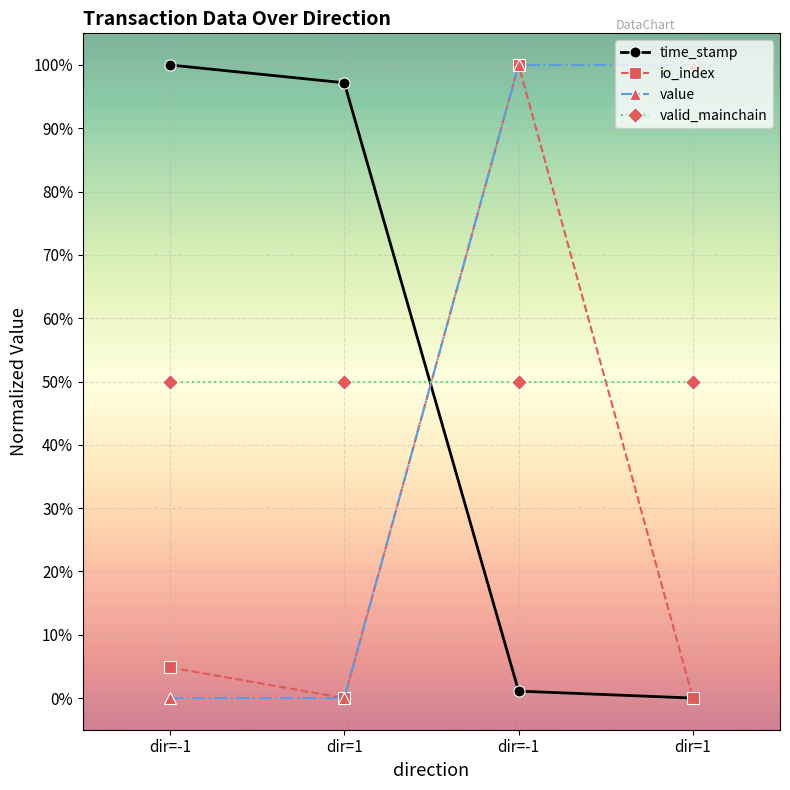

What is the sum of the time_stamp values at dir=1 and dir=-1?

1.0